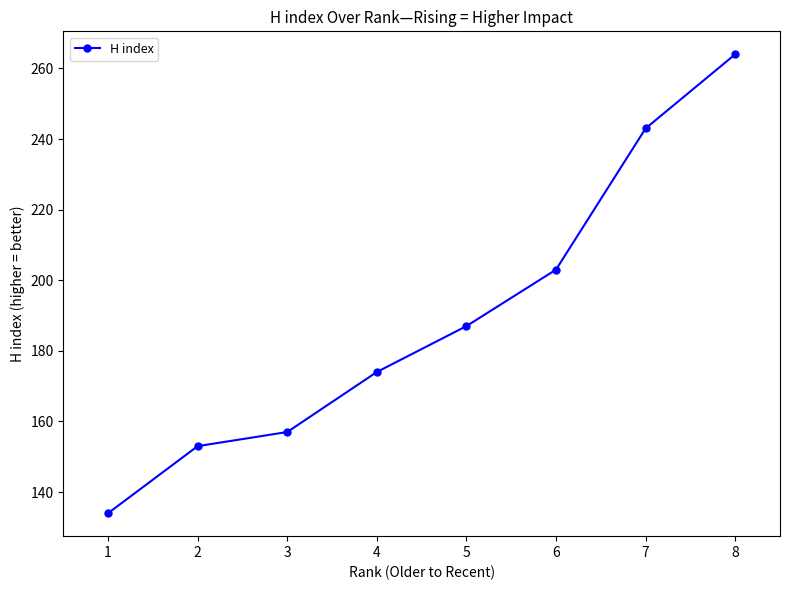

The value at 7 is 65. True or false?

False